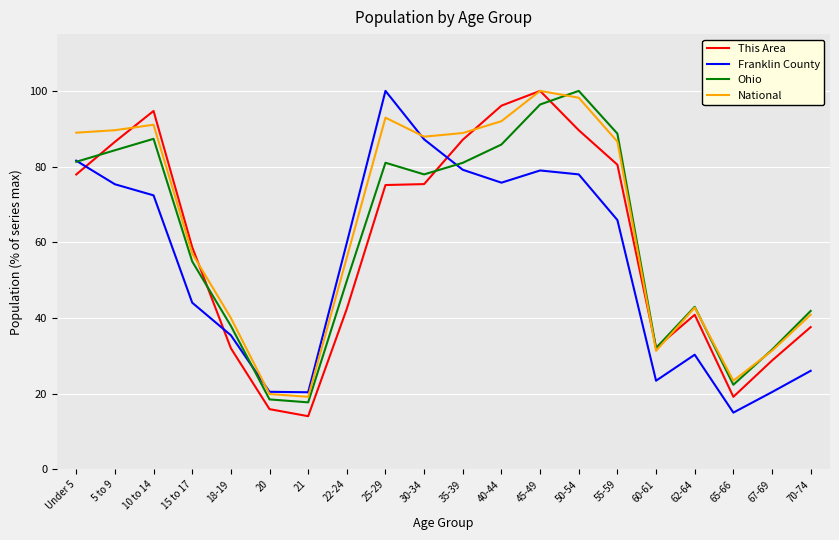

What is the spread (max minus min) of values at 5 to 9?

14.3